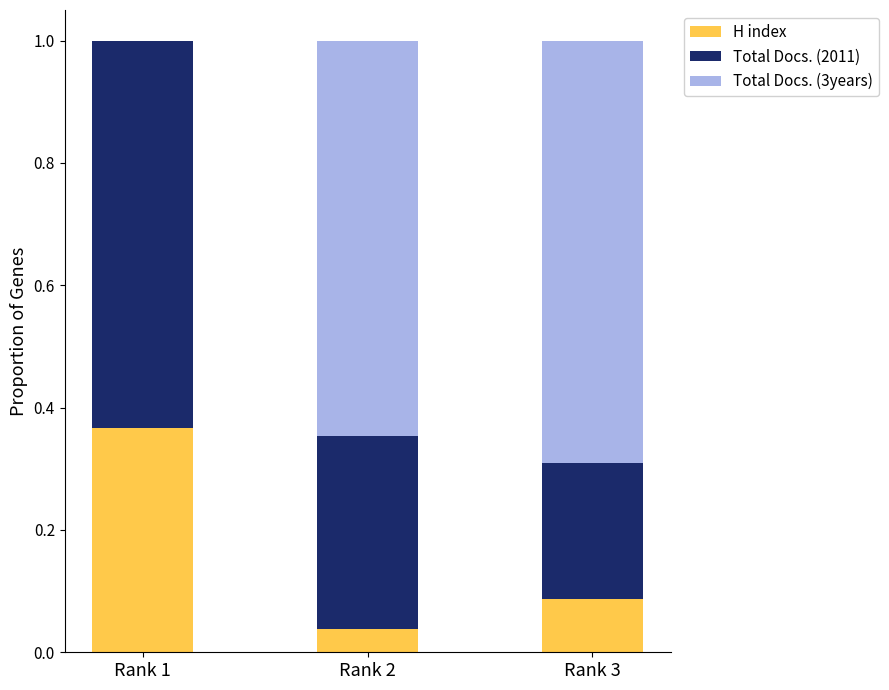

The H index series shows 0.0 at Rank 3. True or false?

False